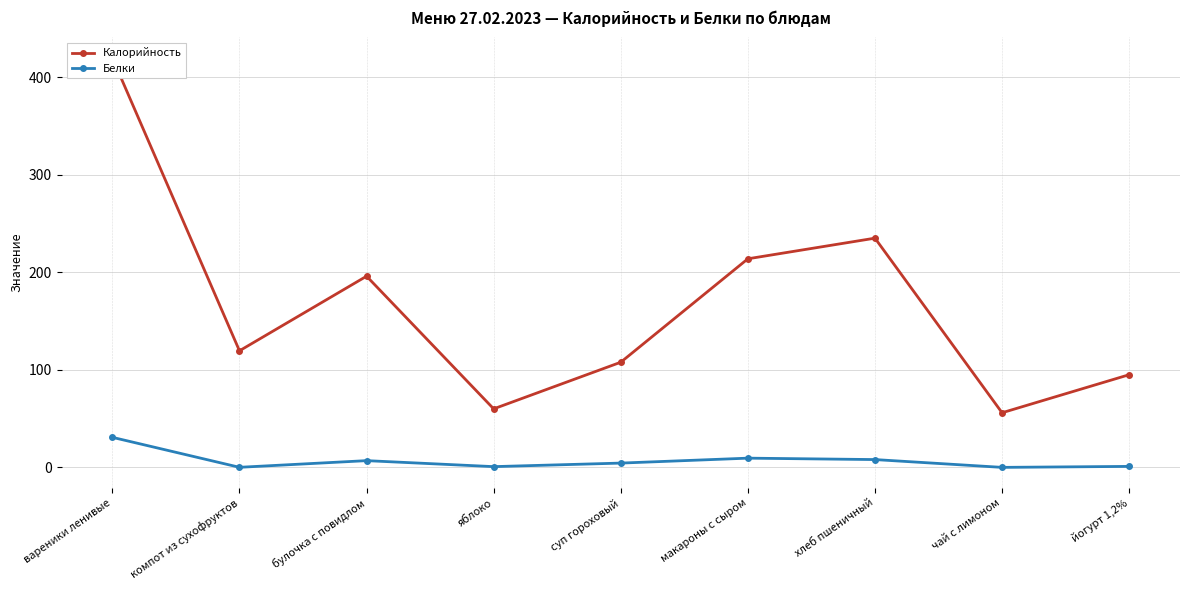

True or false: Белки has a value of 0.0 at компот из сухофруктов.

False